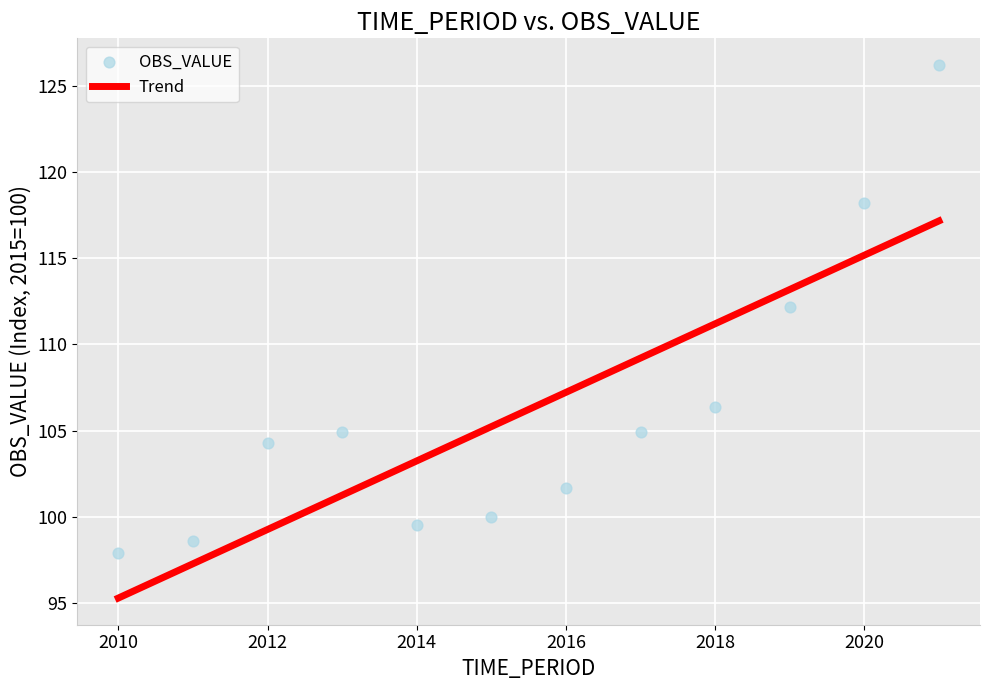

What is the average X value?

2015.5